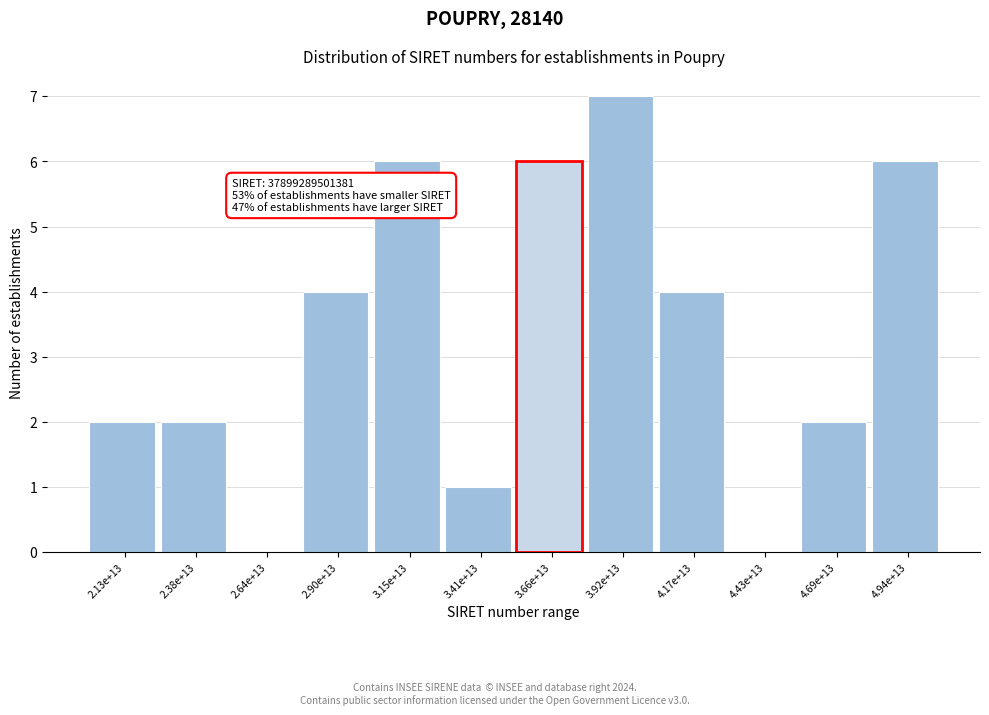

Reading right to left, transcribe all the data shown in this chart.

4.94e+13=6	4.69e+13=2	4.43e+13=0	4.17e+13=4	3.92e+13=7	3.66e+13=6	3.41e+13=1	3.15e+13=6	2.90e+13=4	2.64e+13=0	2.38e+13=2	2.13e+13=2